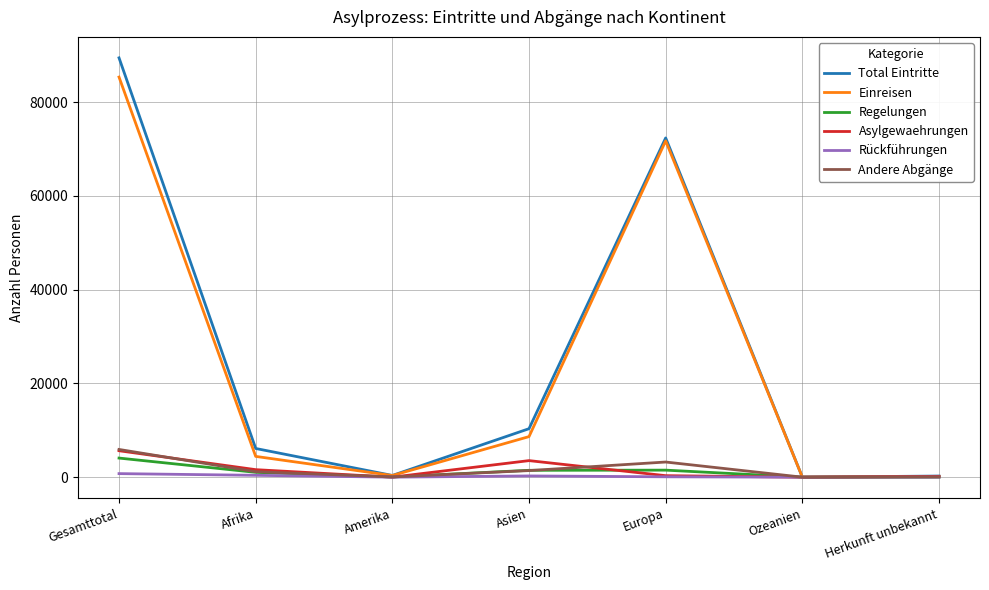

What is the sum of the Regelungen values at Europa and Amerika?

1546